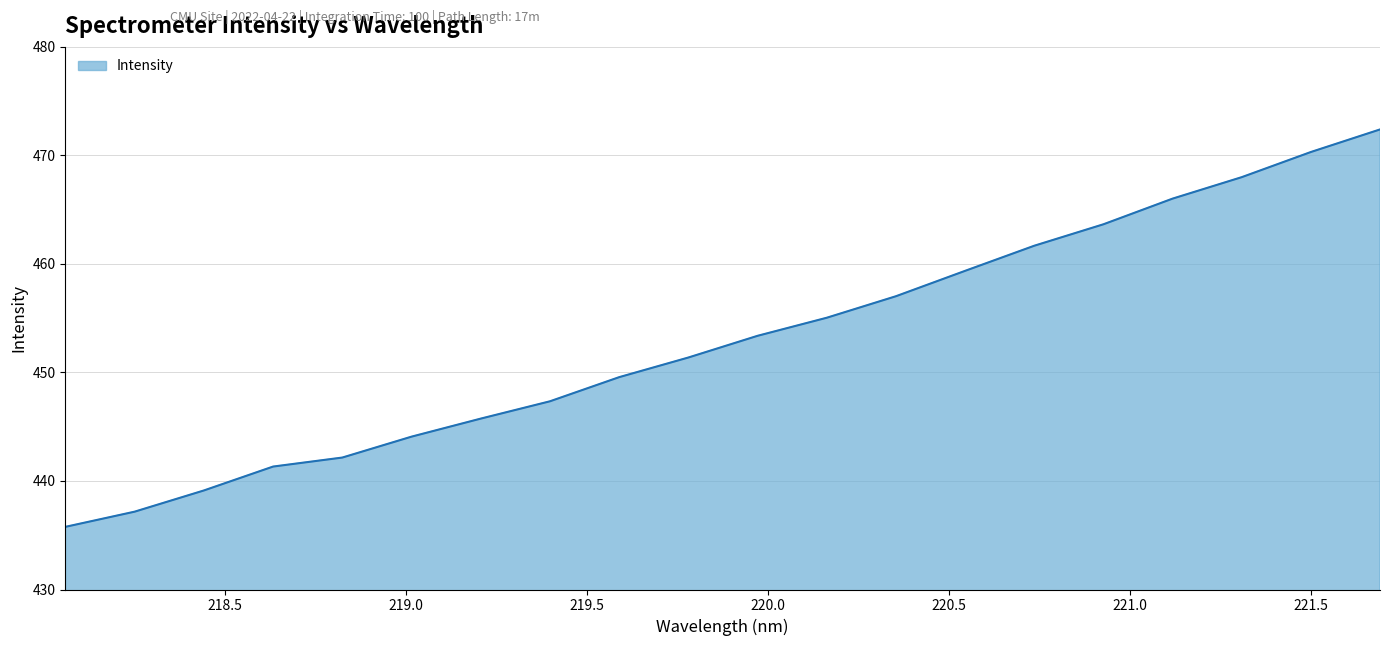

What is the minimum value shown in the chart?

435.8